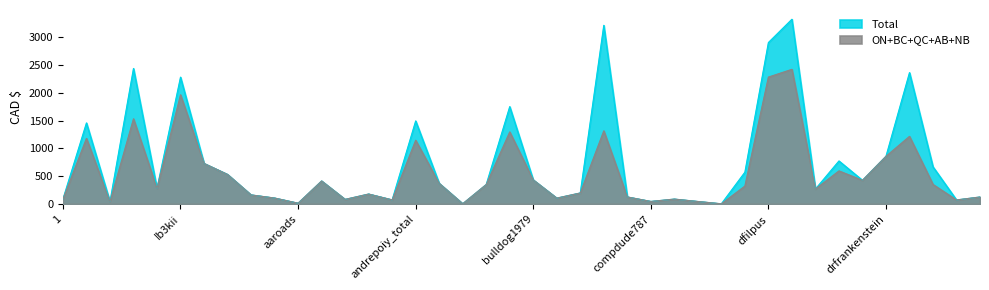

At which category does AB reach its first local valley?

DJCane